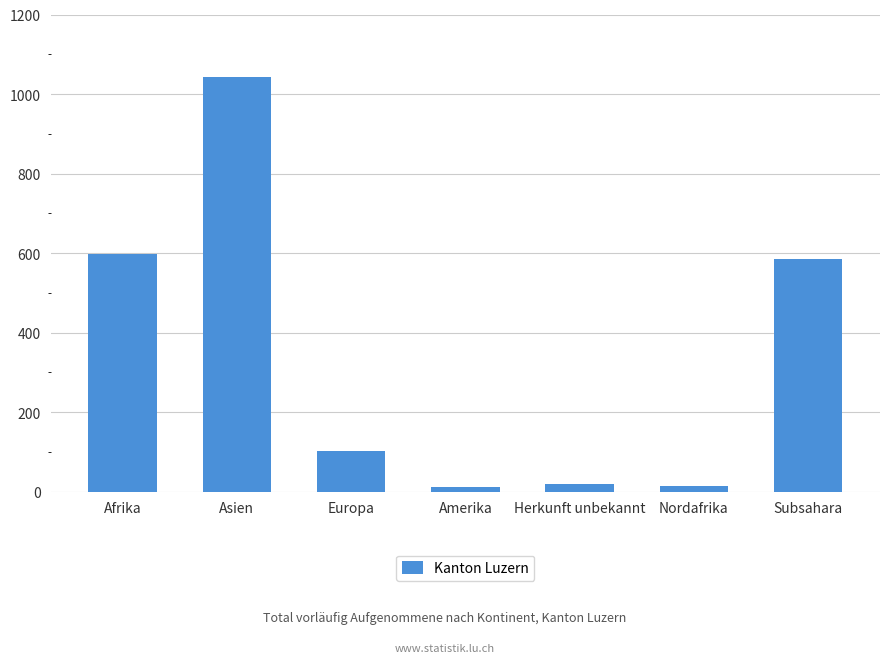

What is the label of the 6th bar from the right?

Asien